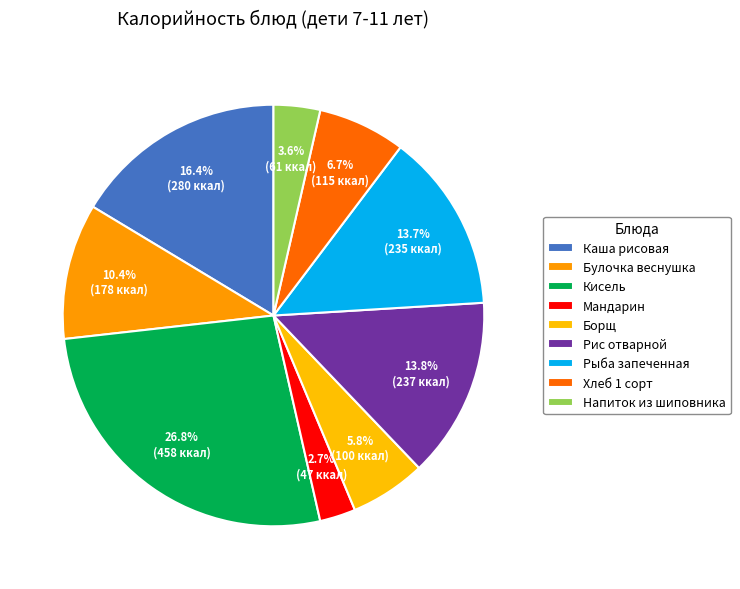

To the nearest percent, what portion does Булочка веснушка represent?

10%